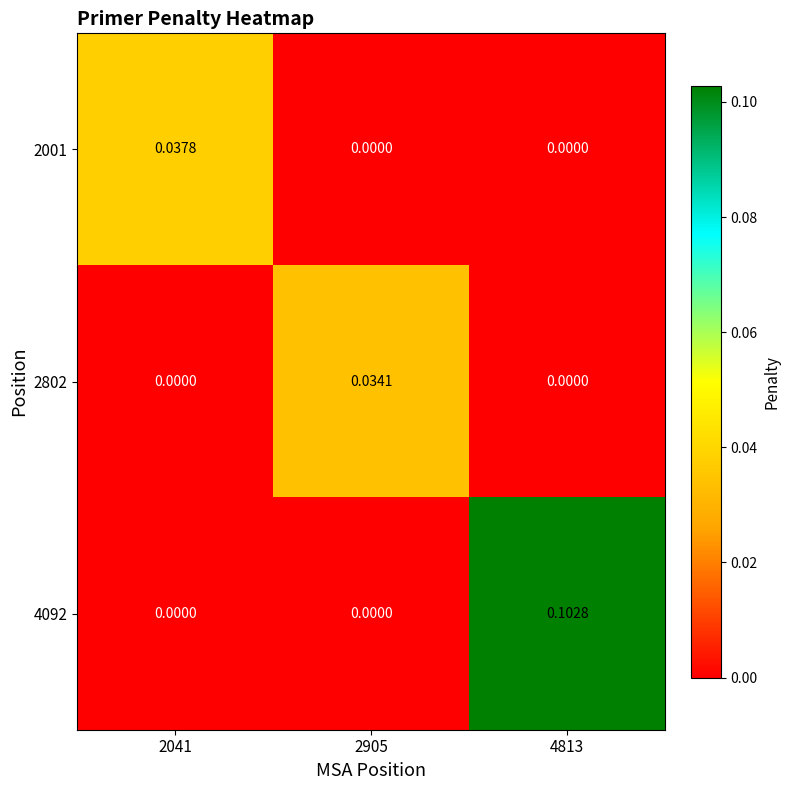

Which series has the widest spread of values?

4092